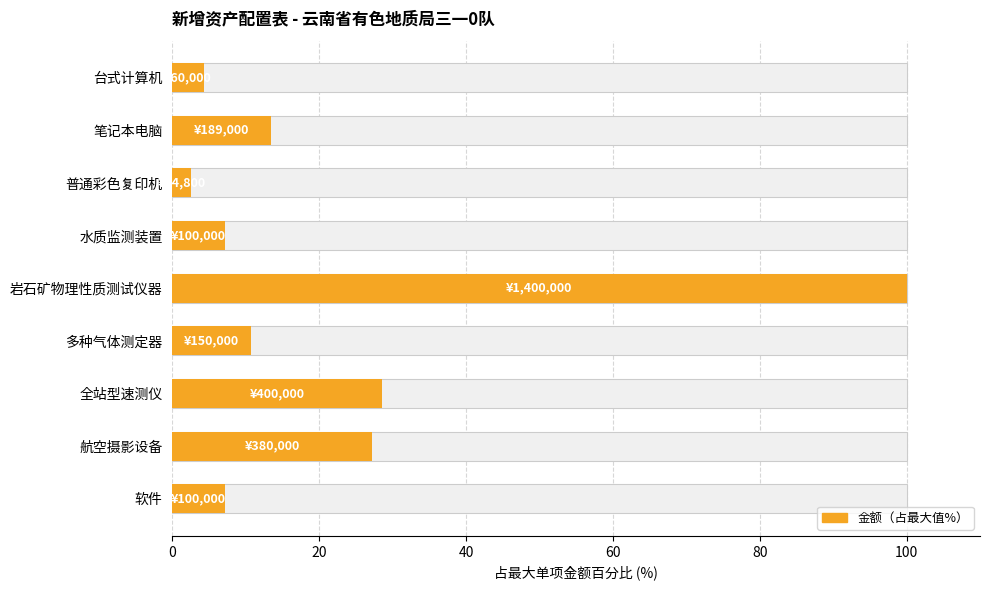

Reading right to left, extract all data points from this chart.

7.1	27.1	28.6	10.7	100.0	7.1	2.5	13.5	4.3